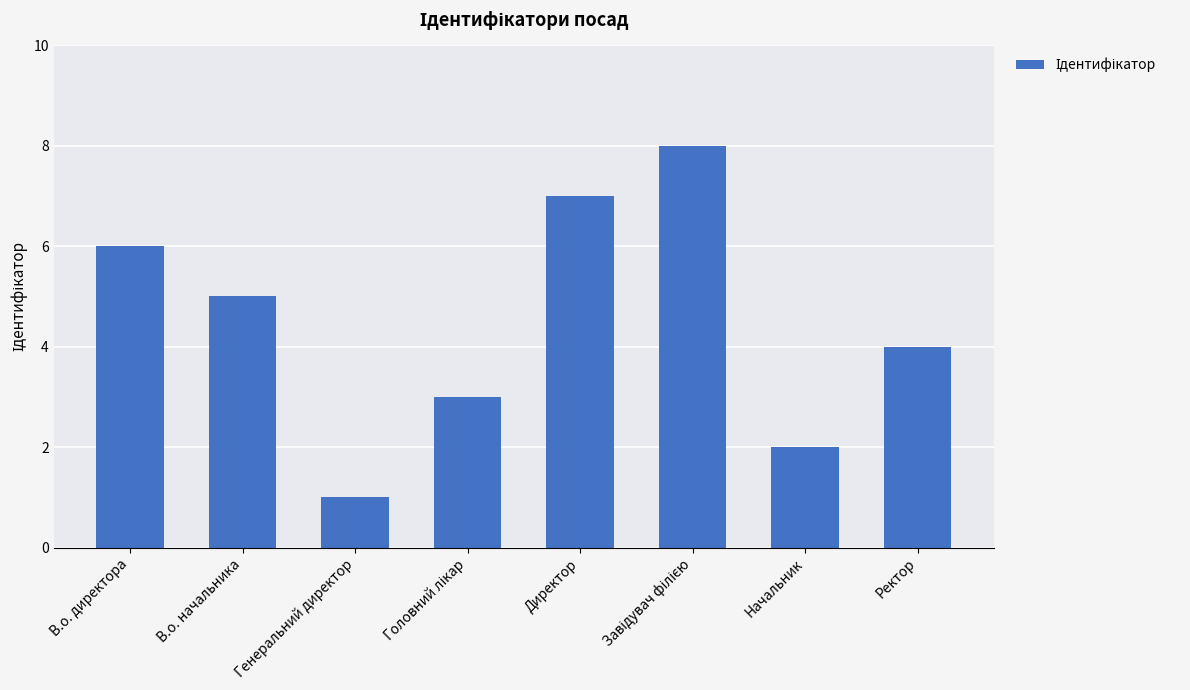

What value does the data have at В.о. начальника?

5